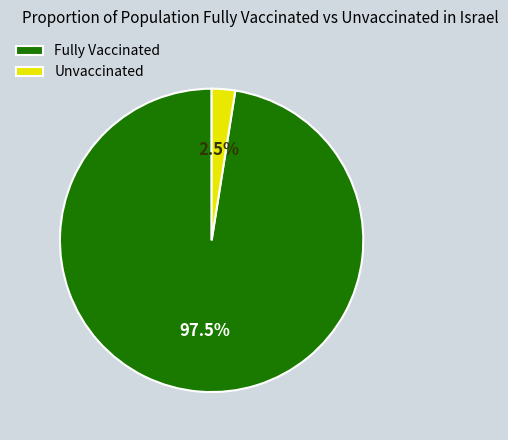

Which slice is the largest?

Fully Vaccinated